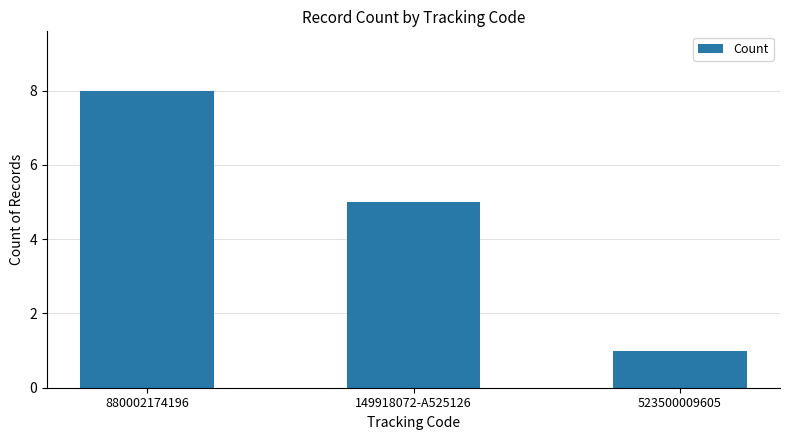

Where does the data first go above 5?

880002174196